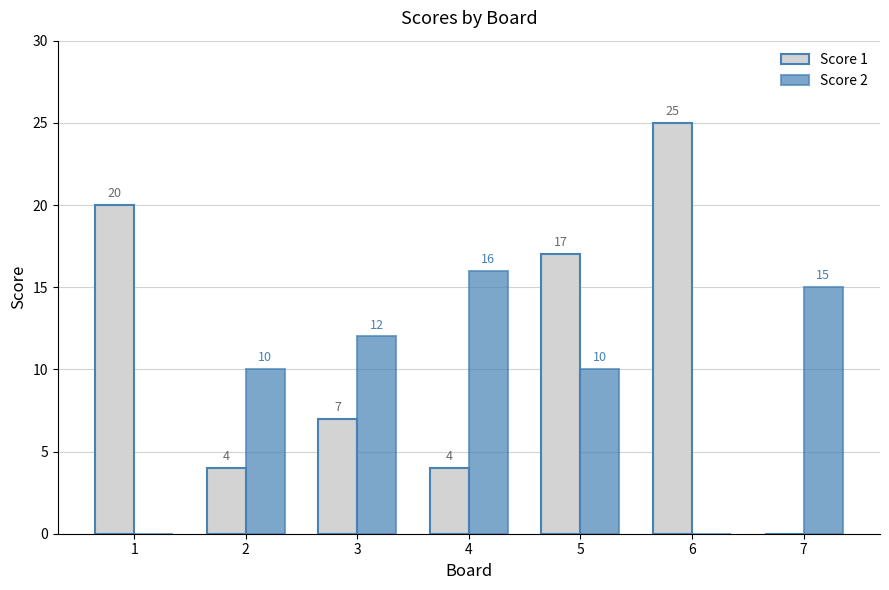

True or false: Score 2 has a value of 8 at 4.

False